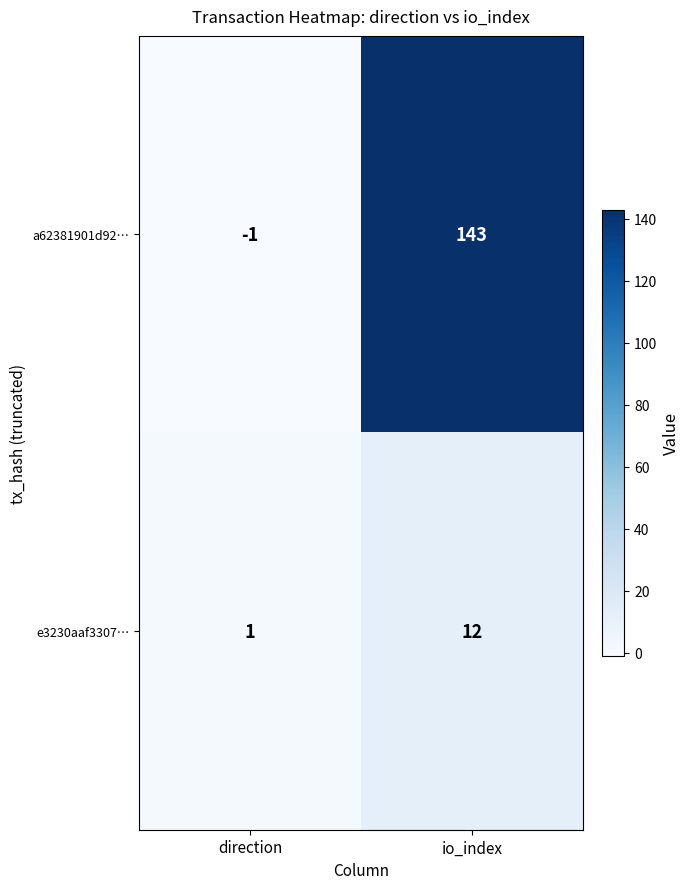

List the series in order of their peak value, highest first.

a62381901d92…, e3230aaf3307…